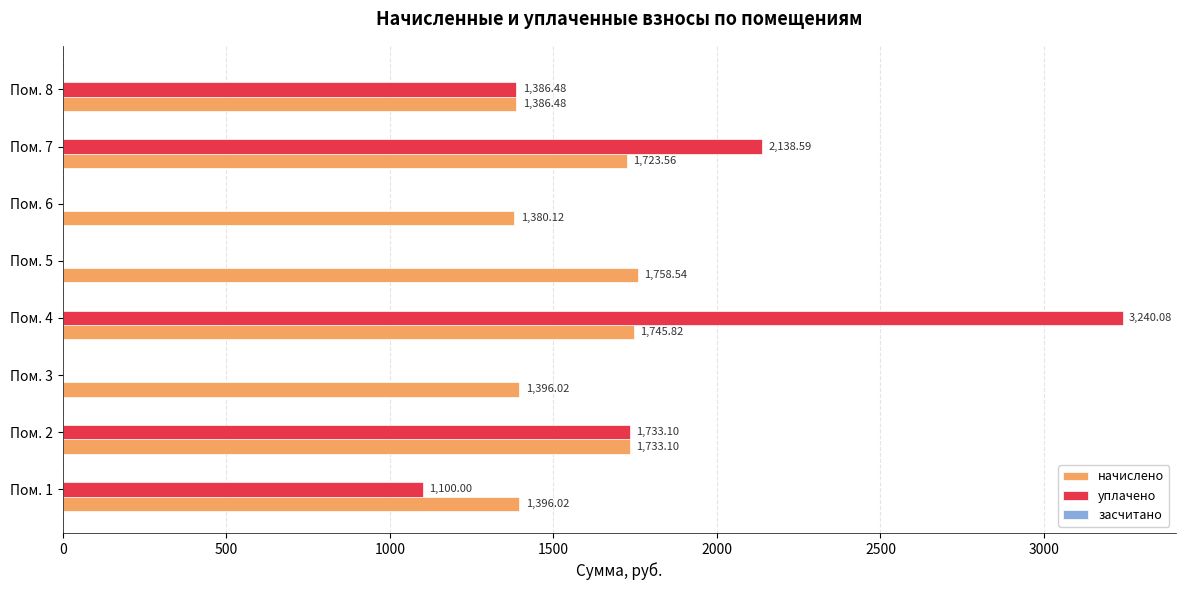

Which series changed the most between Пом. 3 and Пом. 8?

уплачено